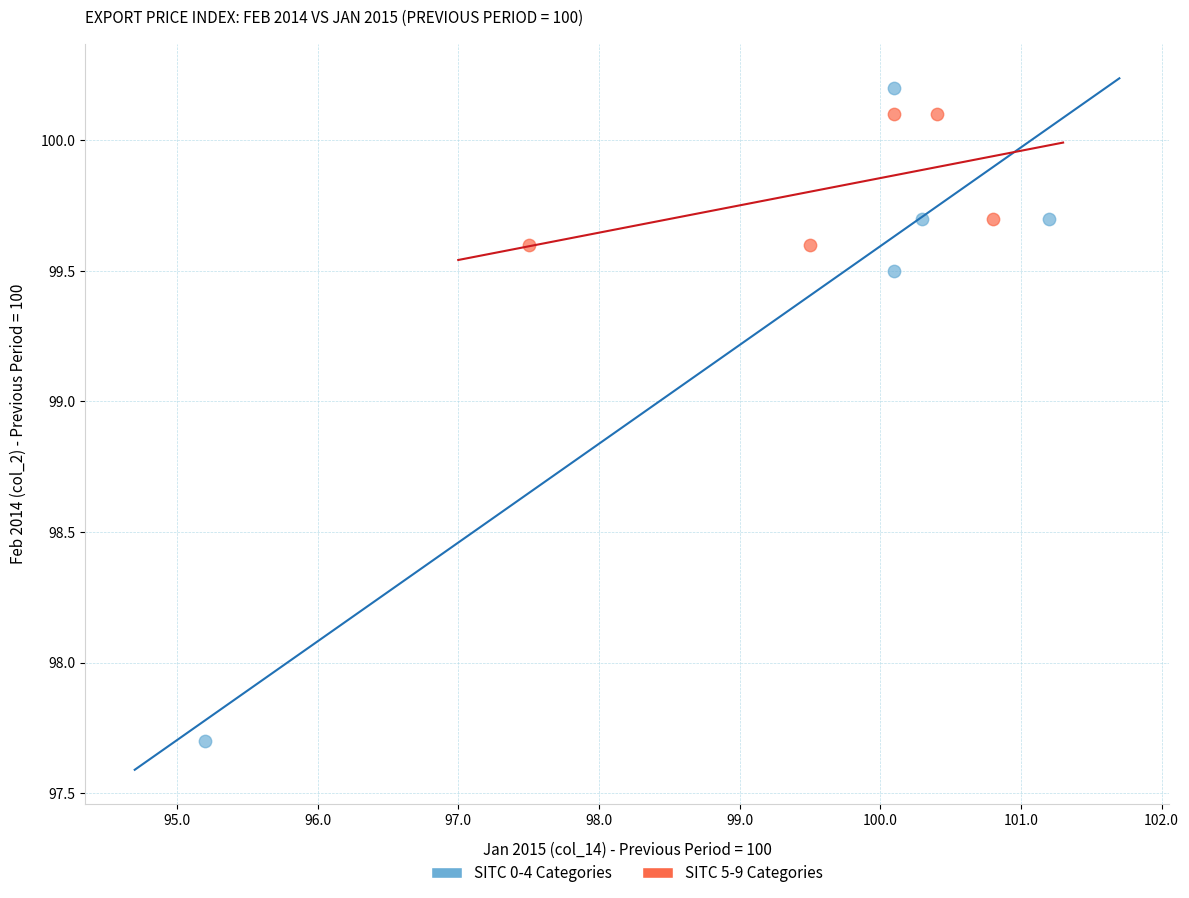

What are all the series names shown in the legend?

SITC 0-4 Categories, SITC 5-9 Categories